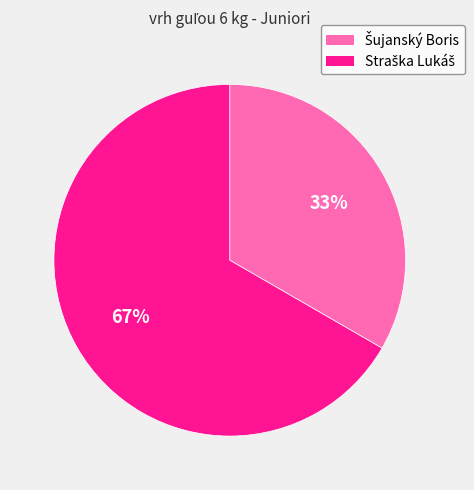

Does any single category account for the majority?

Yes